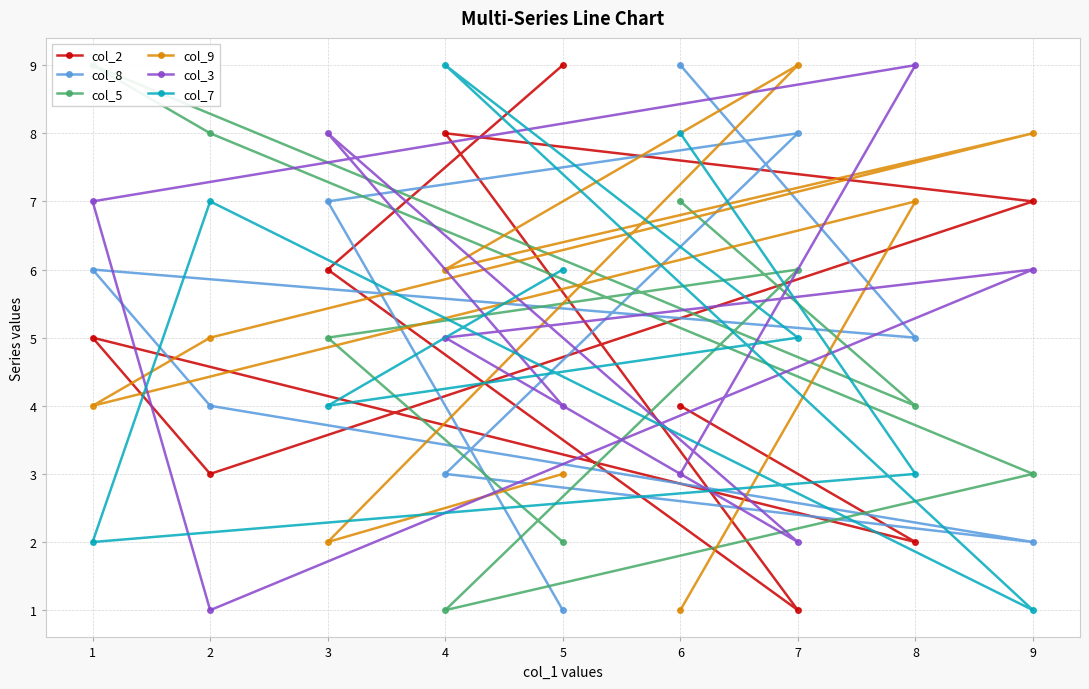

In col_8, how many points are higher than both neighbors (excluding endpoints)?

2